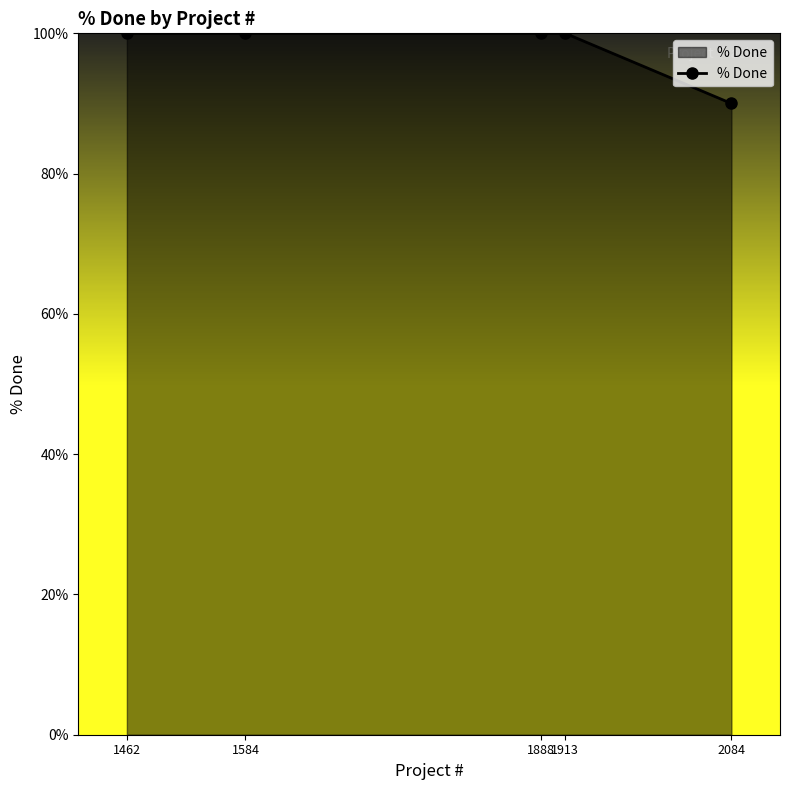

Count the number of data series in this chart.

1